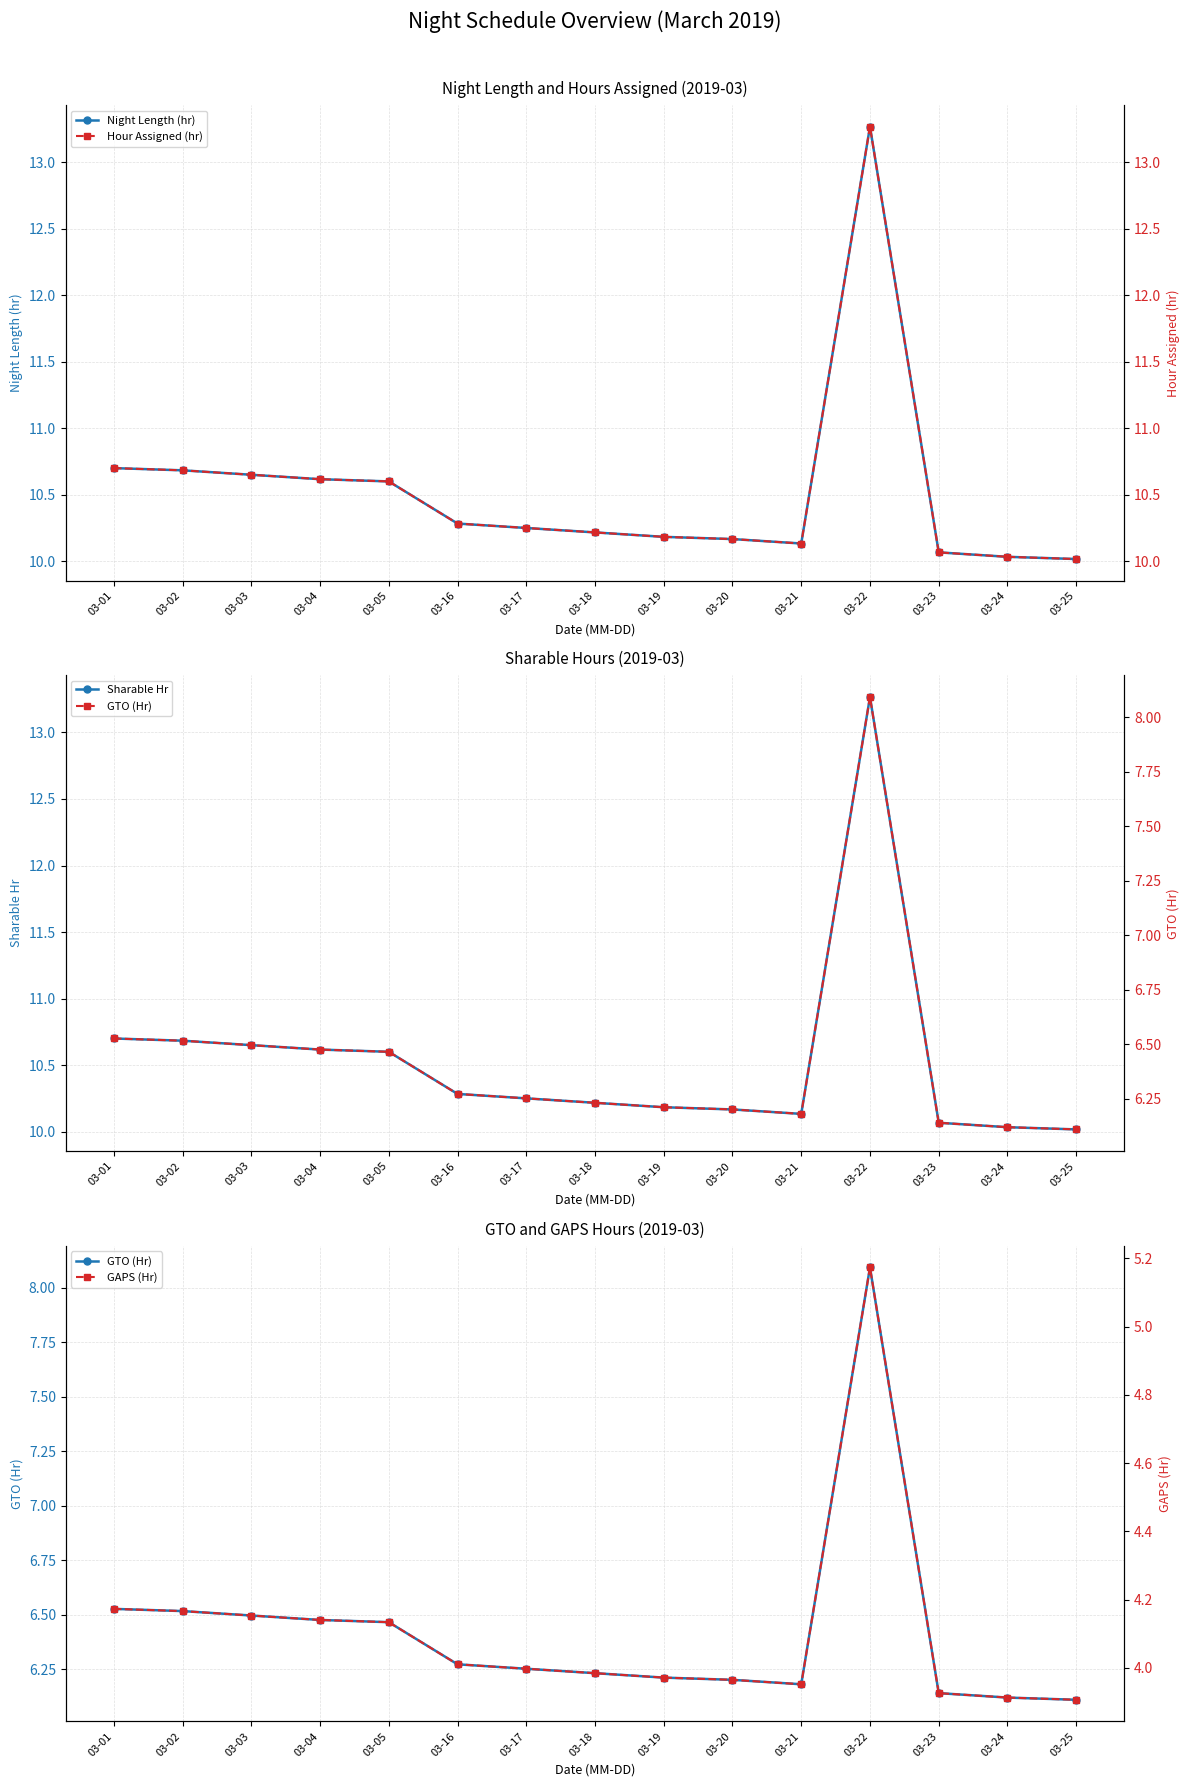

At how many categories does at least one series exceed 7?

15